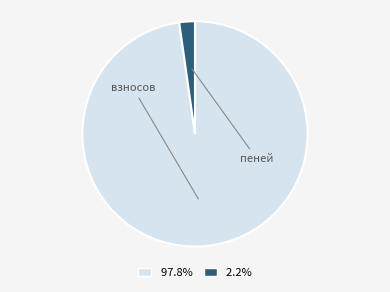

Is there a majority slice in this chart?

Yes